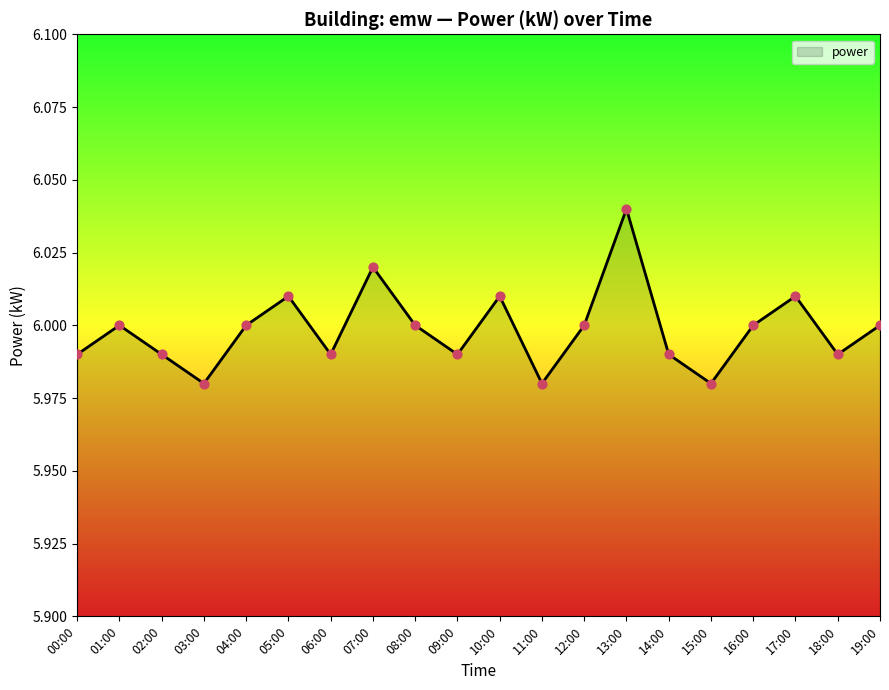

What is the ratio of the value at 05:00 to the value at 09:00?

1.0